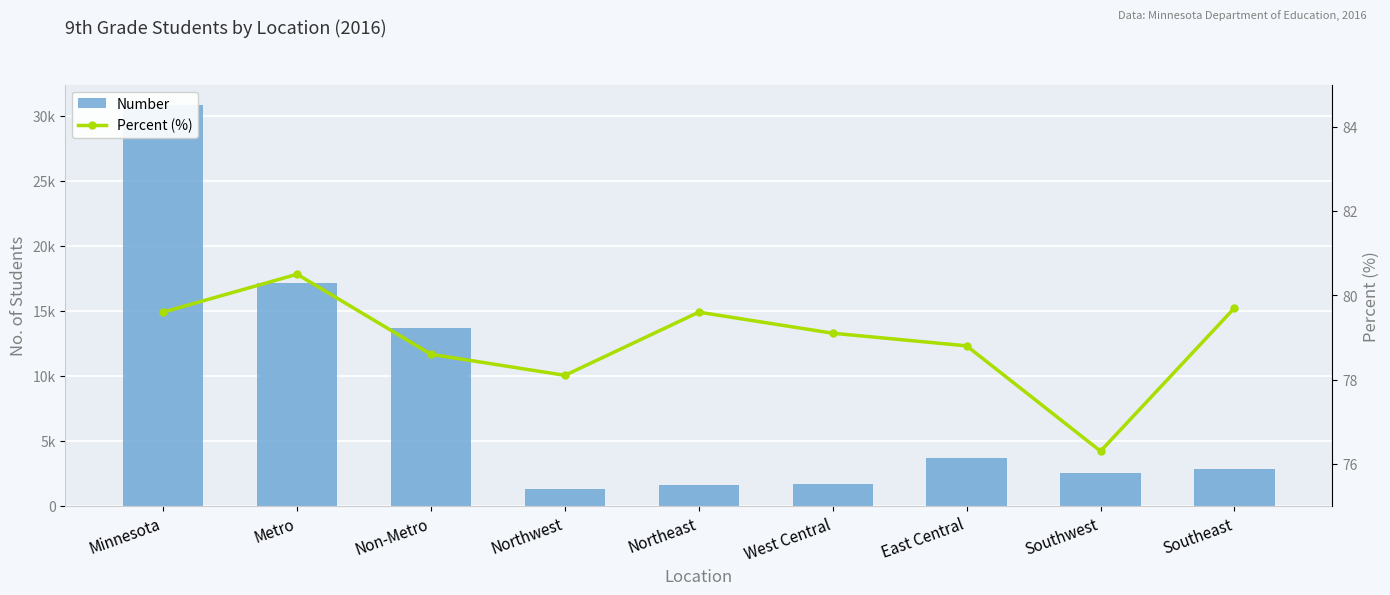

How many data points does each series have?

9